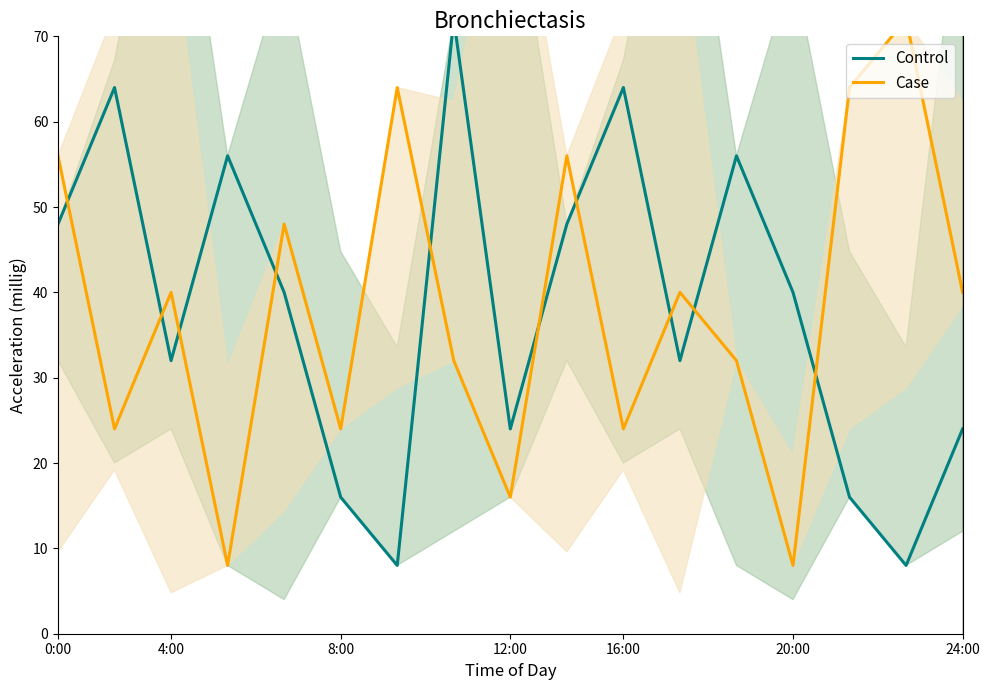

How many times do Control and Case cross each other?

10